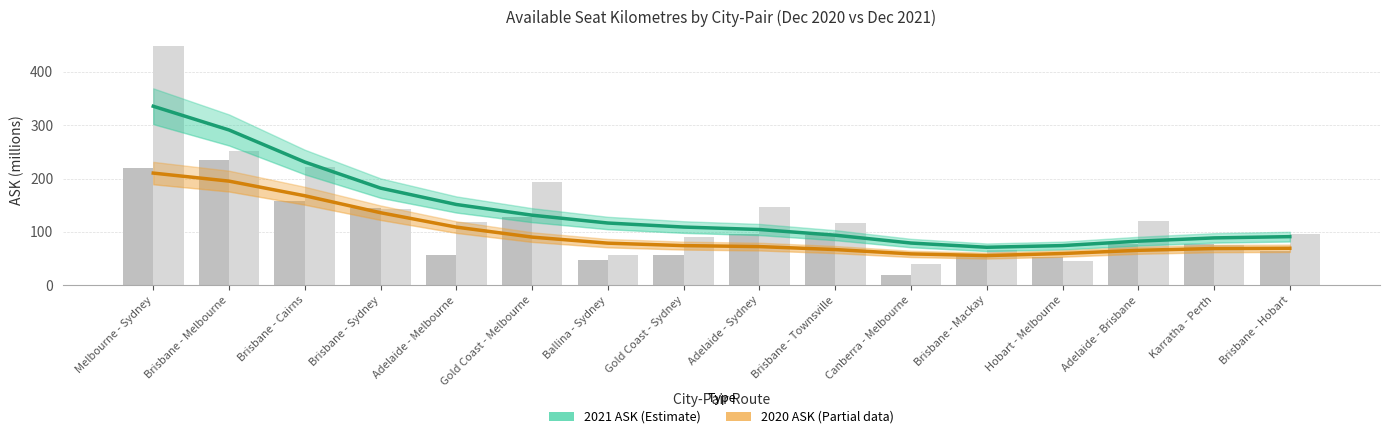

What is the smallest value displayed?

55.5